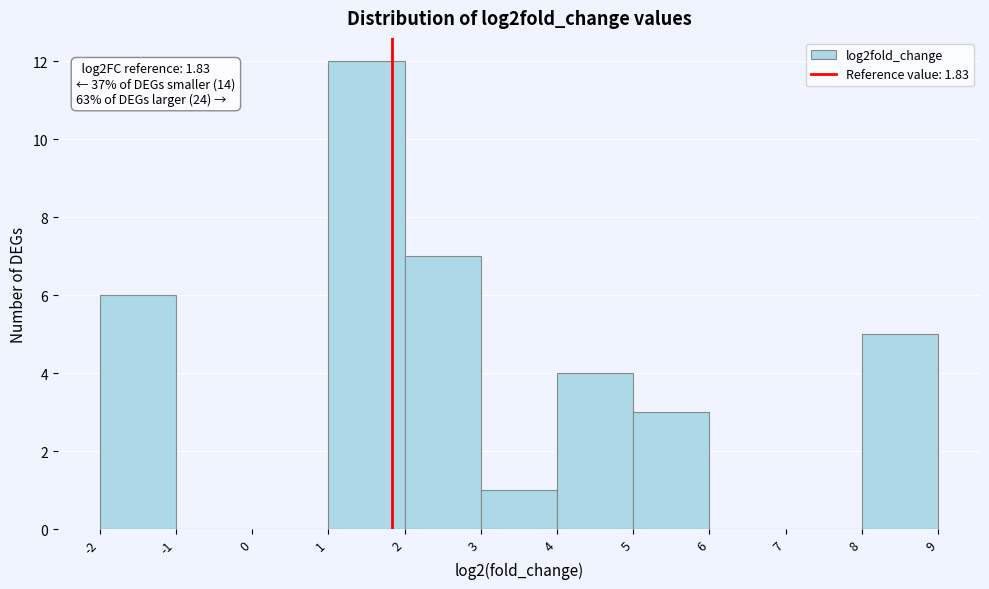

Which range on the x-axis has the tallest bar?

1 to 2